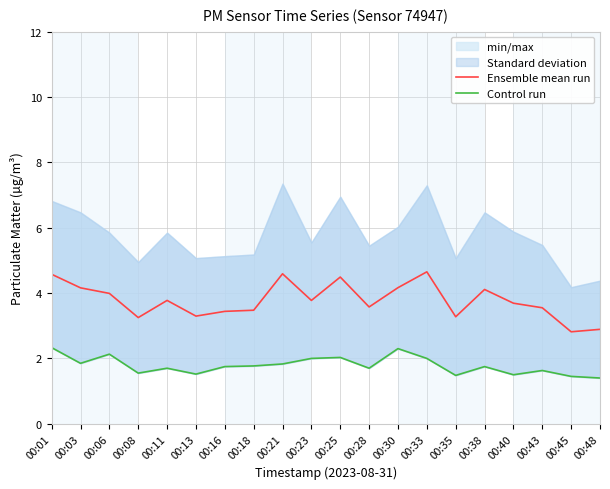

Which series has the widest spread of values?

Ensemble mean run